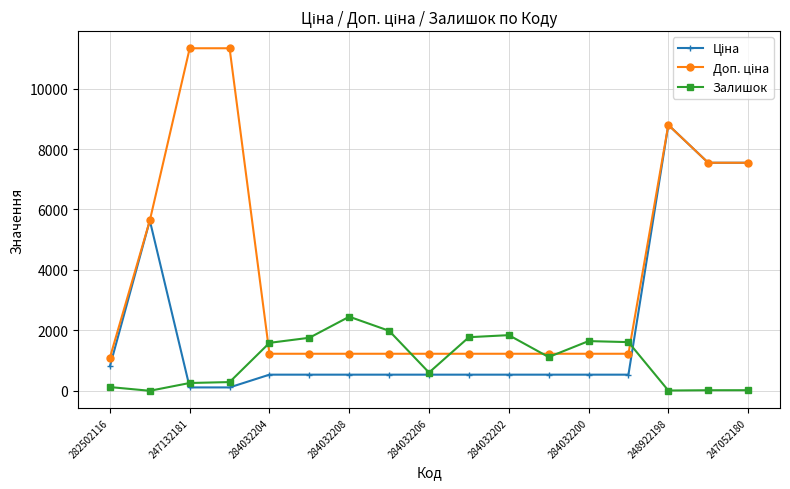

What is the difference between the maximum and second lowest values in the Залишок series?

2442.0